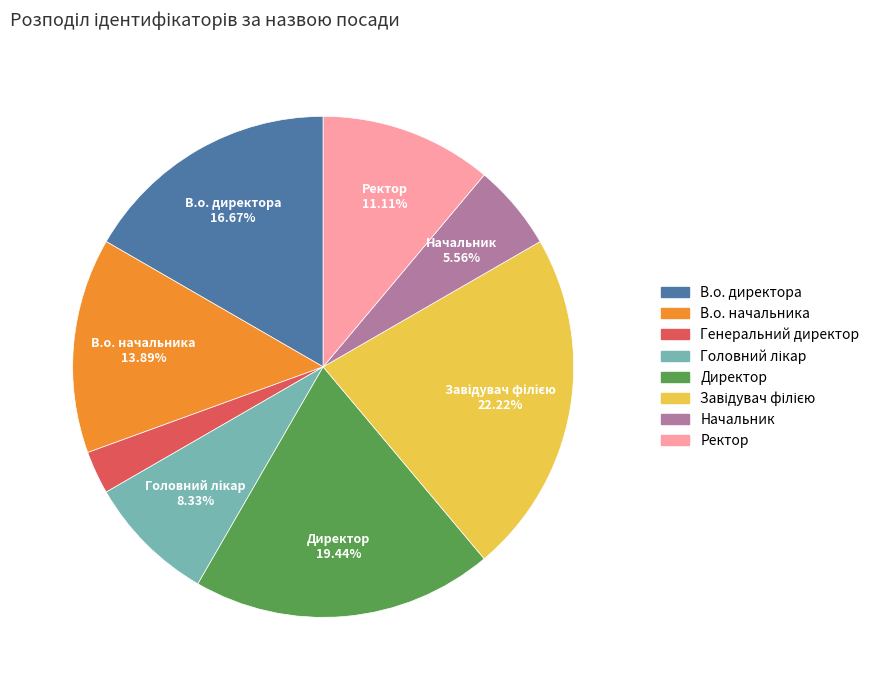

Is there any slice that represents more than half of the pie?

No